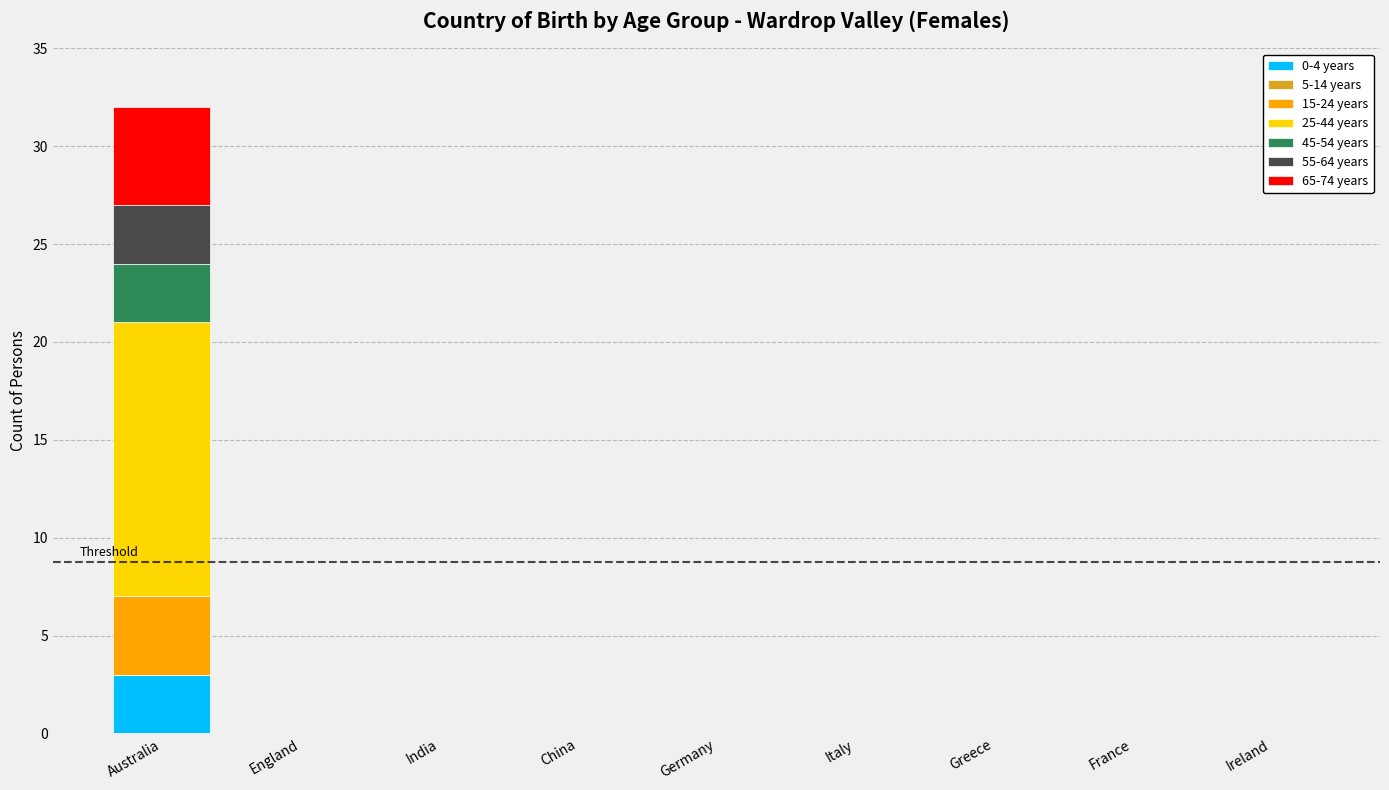

Which category has the highest value in the 0-4 years series?

Australia